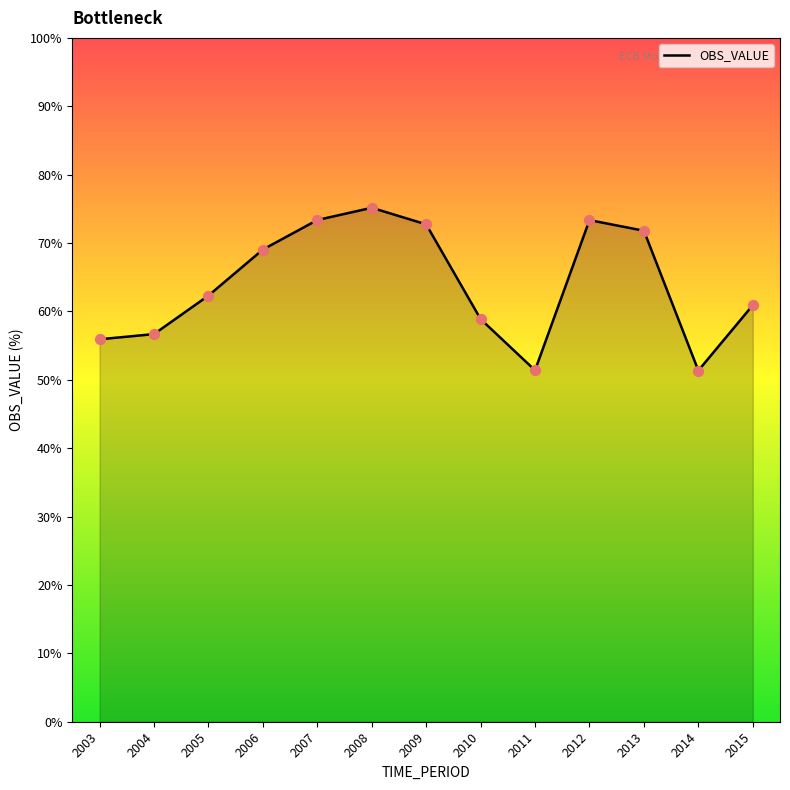

Which has a higher value, 2011 or 2003?

2003